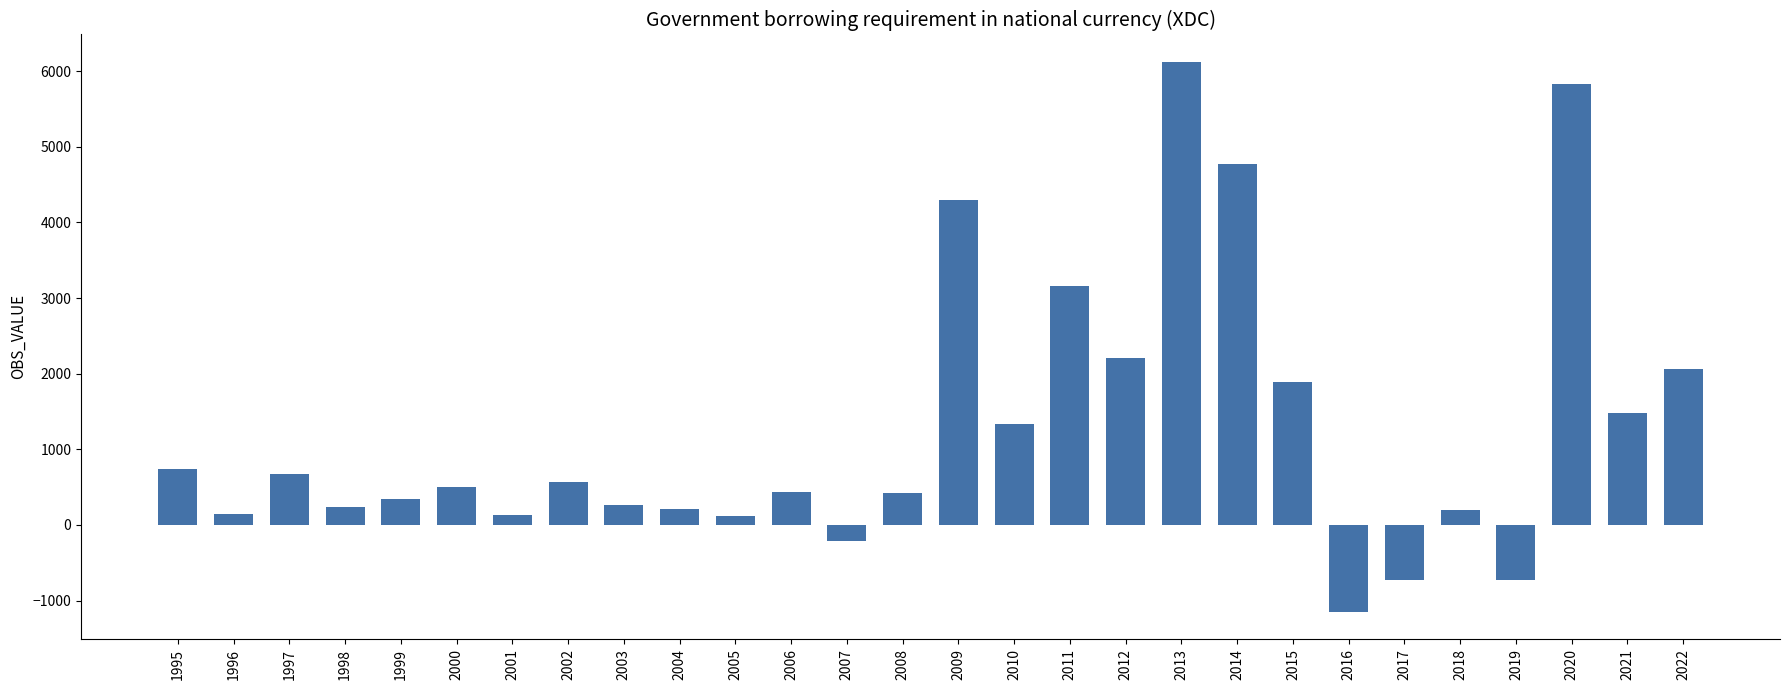

Is it true that the value at 2012 is 2205?

True